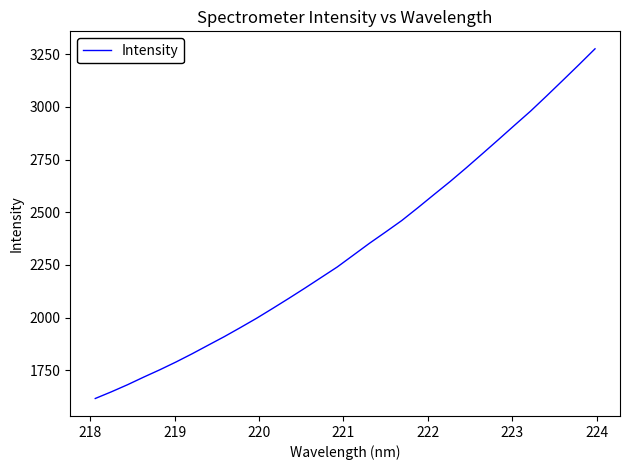

What is the smallest value displayed?

1615.4